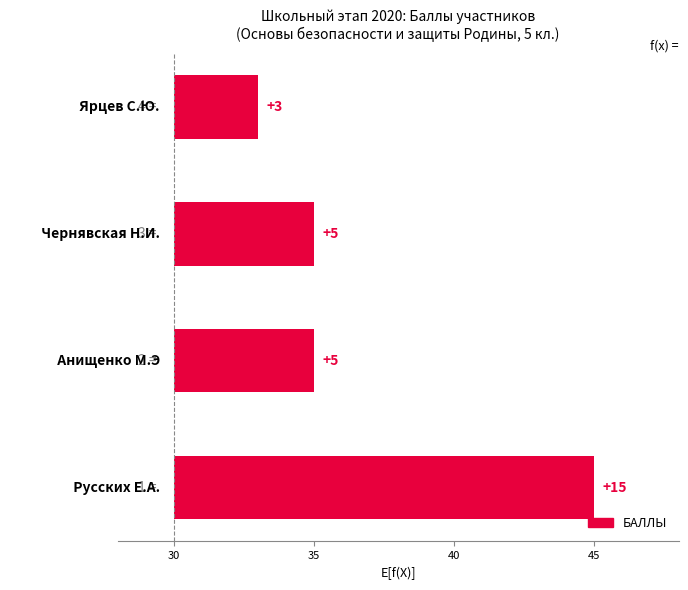

What is the value of the 2nd bar from the left?

5